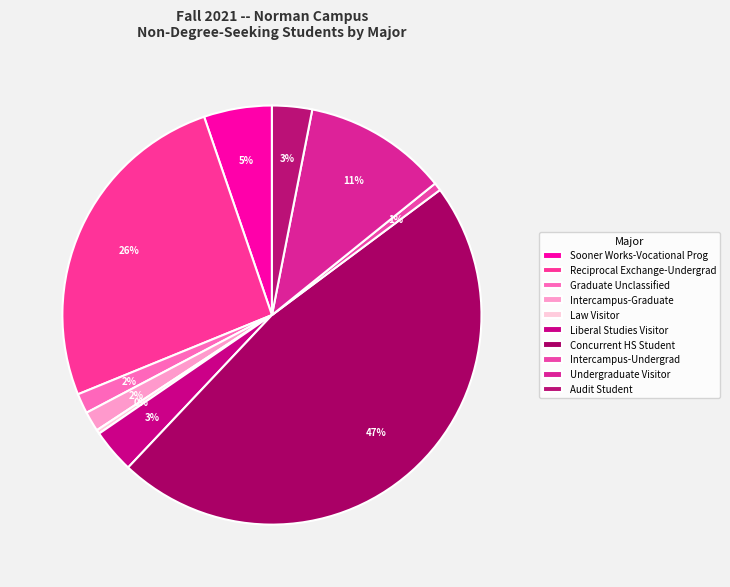

To the nearest percent, what is the difference between the largest and smallest slice percentages?

47%